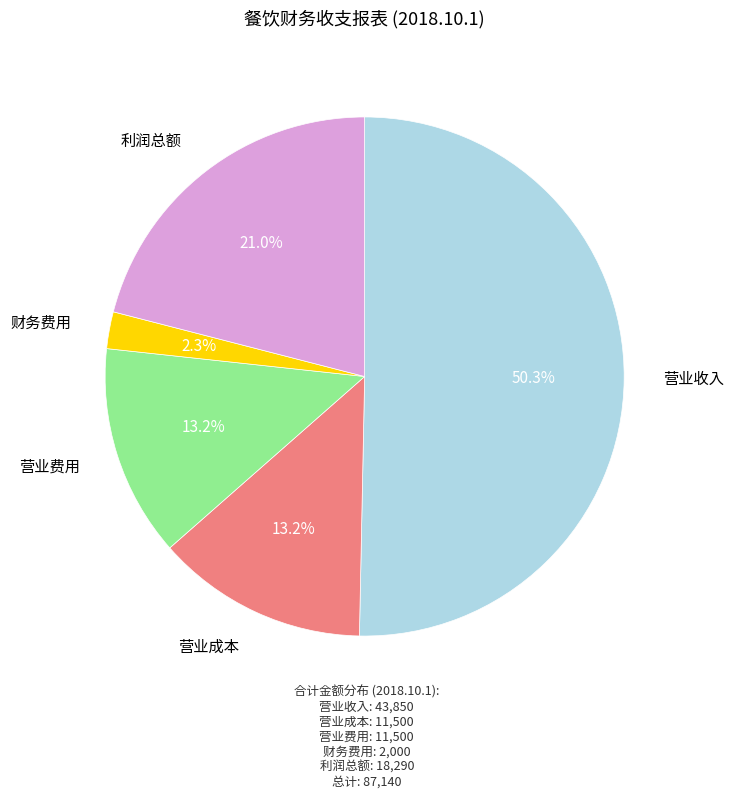

To the nearest percent, what is the difference between the largest and smallest slice percentages?

48%